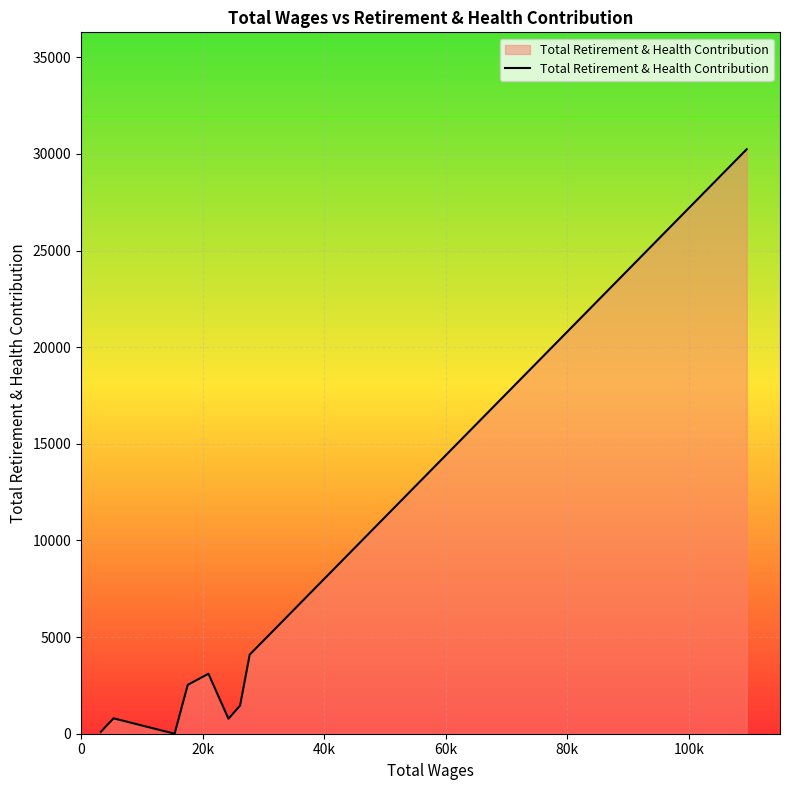

What is the difference between the second highest and second lowest values?

3986